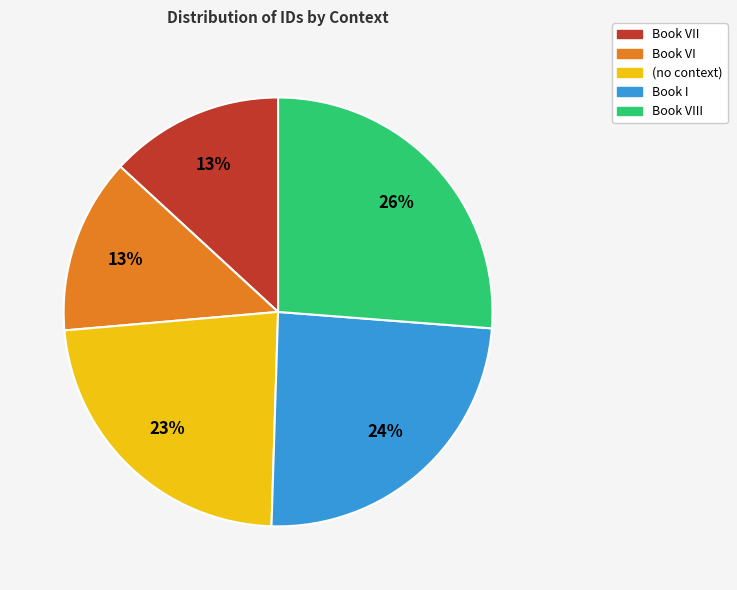

How many slices are in this pie chart?

5